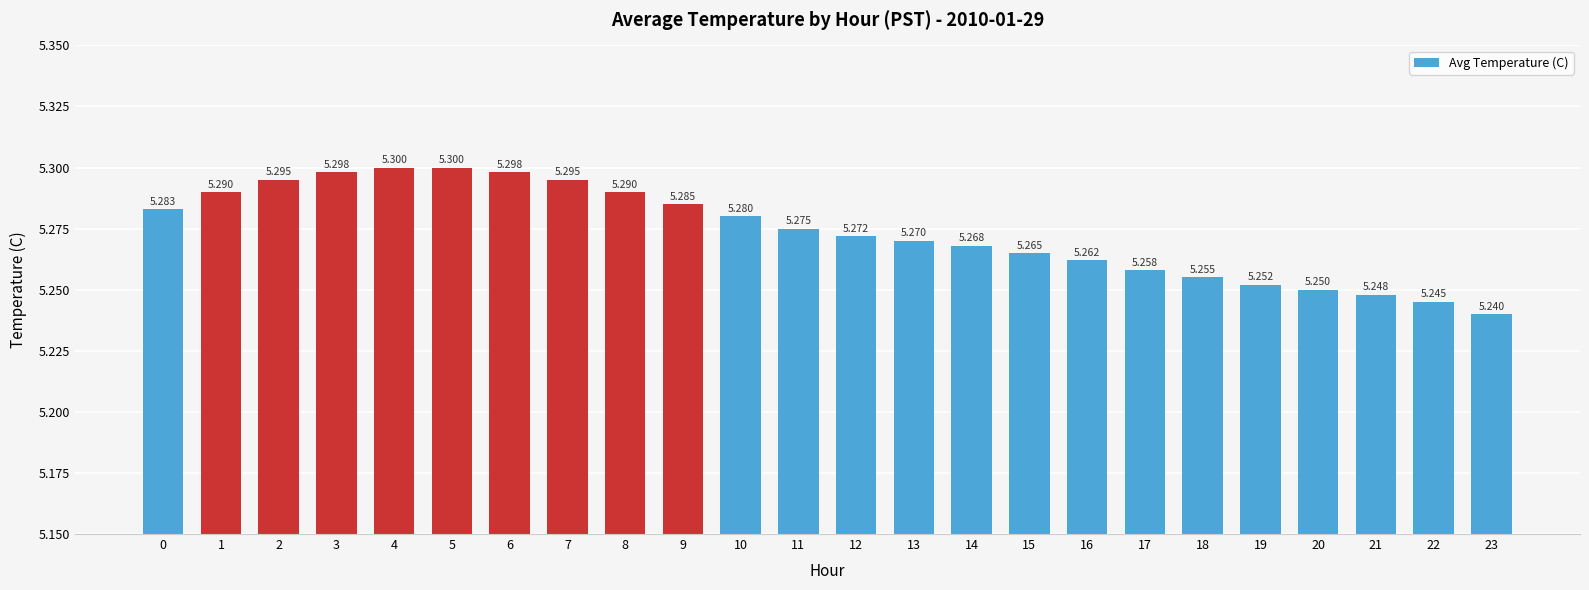

How many values are between 5 and 6?

24